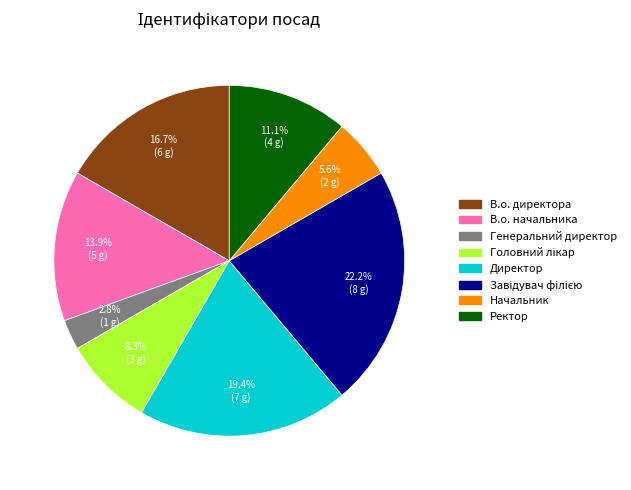

Approximately how many times larger is the value at Ректор compared to В.о. начальника?

0.8